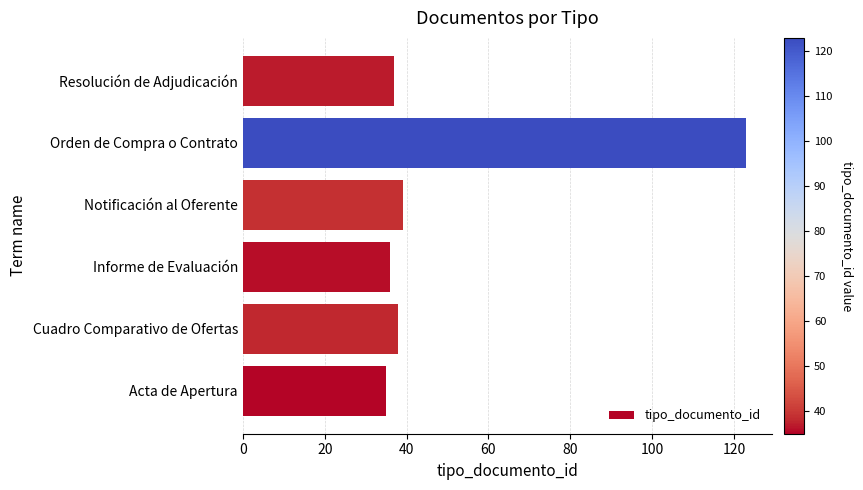

How many categories are shown in the chart?

6